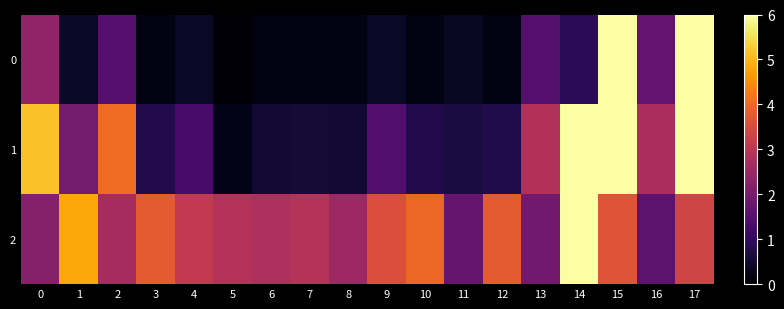

Rank the series by their maximum value, from lowest to highest.

0, 1, 2